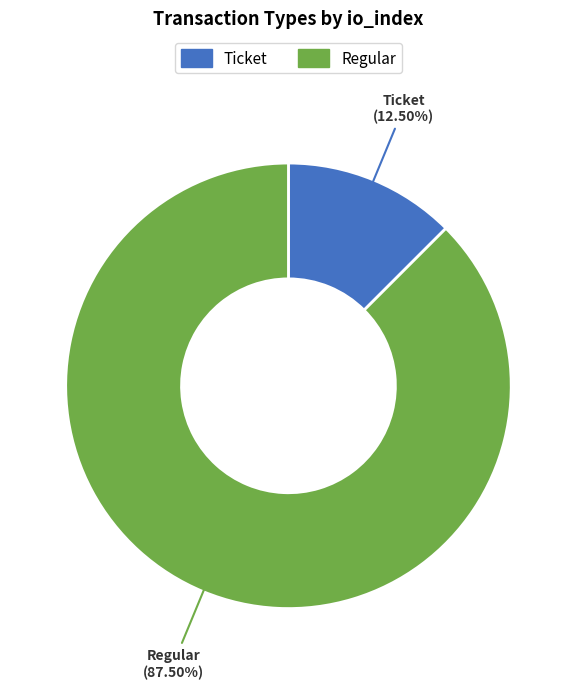

Is there a majority slice in this chart?

Yes